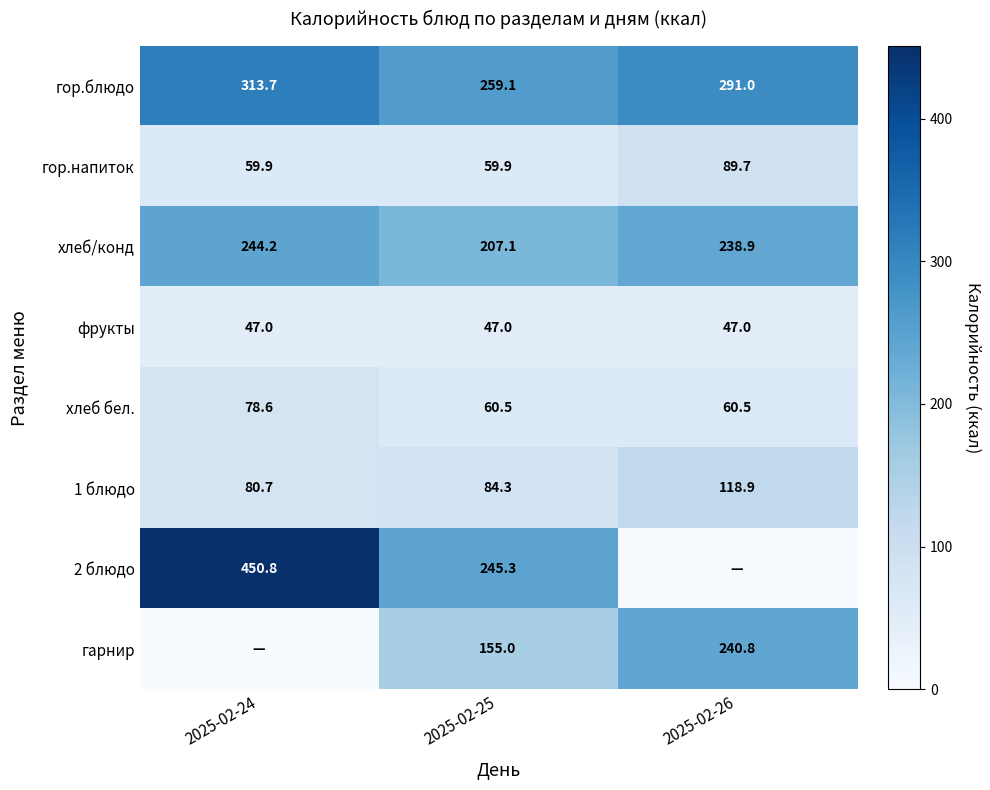

Rank the series at 2025-02-25 from lowest to highest value.

фрукты, гор.напиток, хлеб бел., 1 блюдо, гарнир, хлеб/конд, 2 блюдо, гор.блюдо